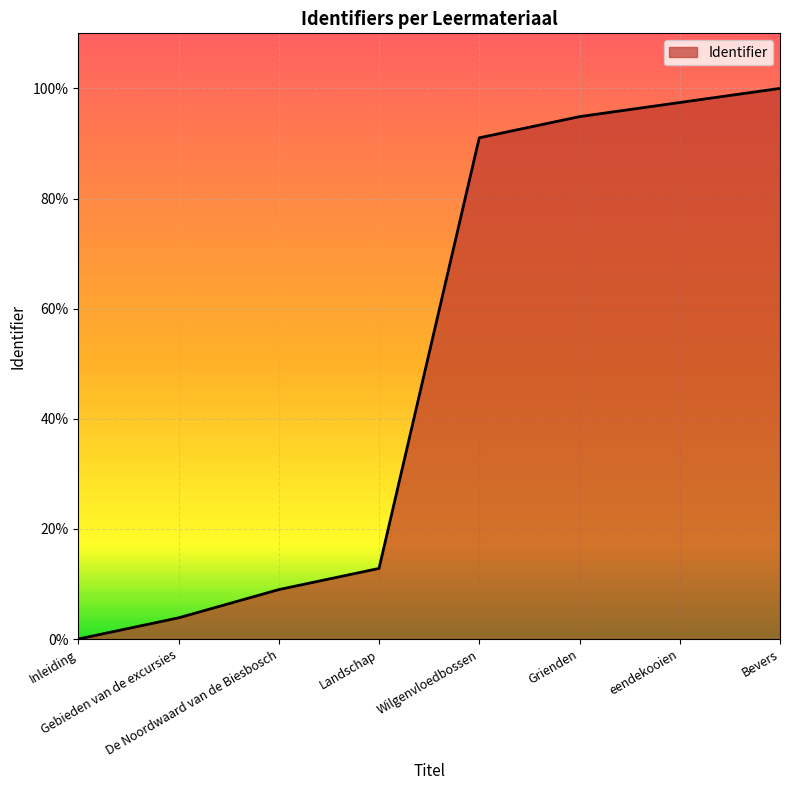

Is it true that the value at Inleiding is 0.0?

True